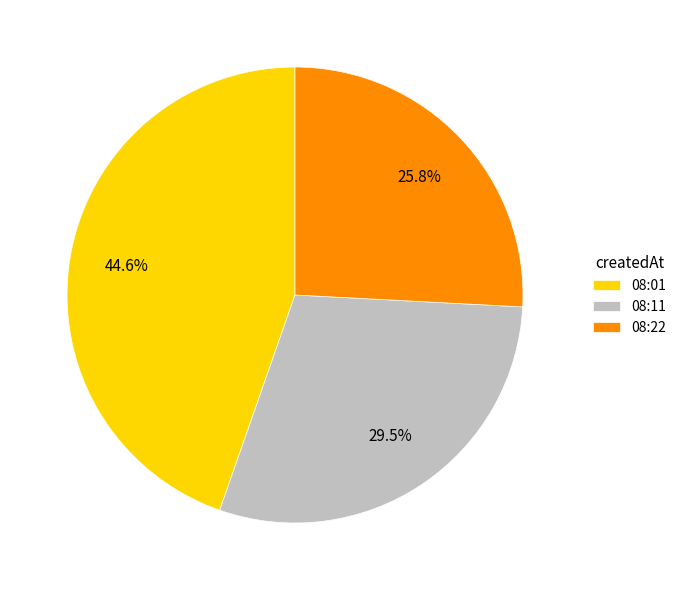

What is the smallest slice in the pie chart?

08:22